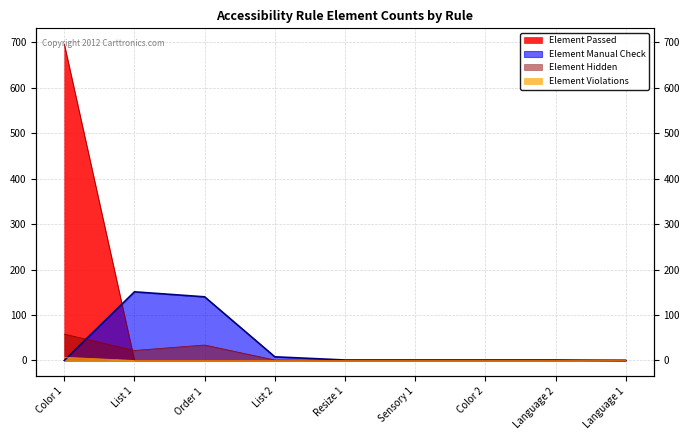

How many lines are shown in the chart?

4